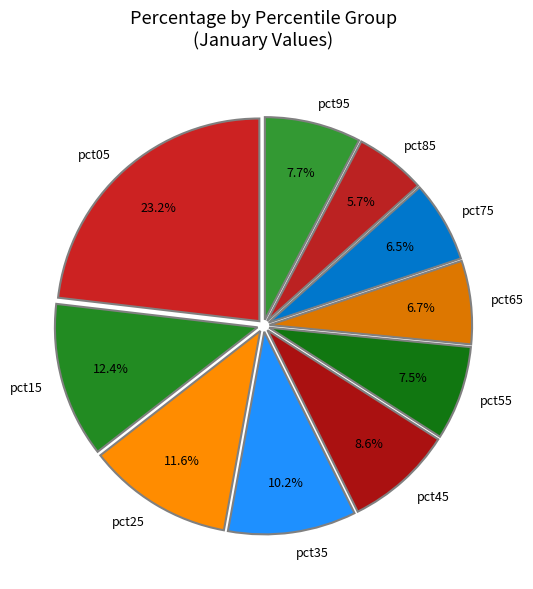

What percentage is NOT represented by pct55?

92.5%